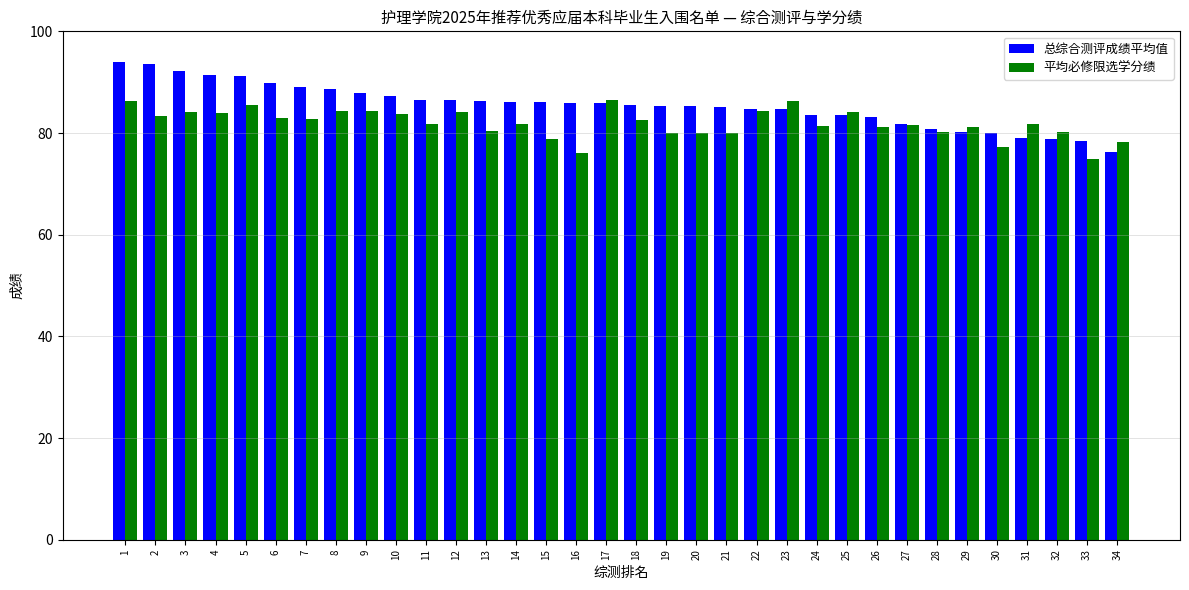

What is the spread (max minus min) of values at 22?

0.3